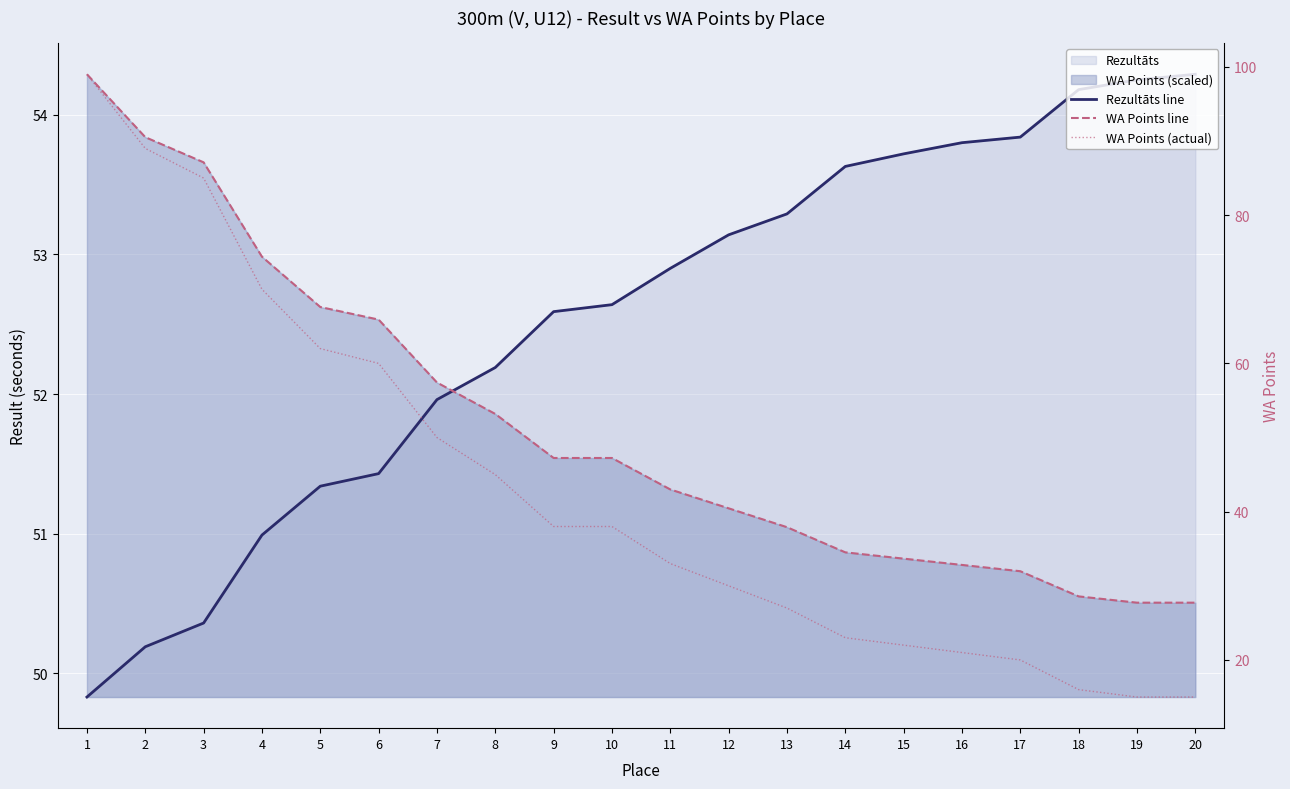

Which has a higher value, 1 or 9?

9